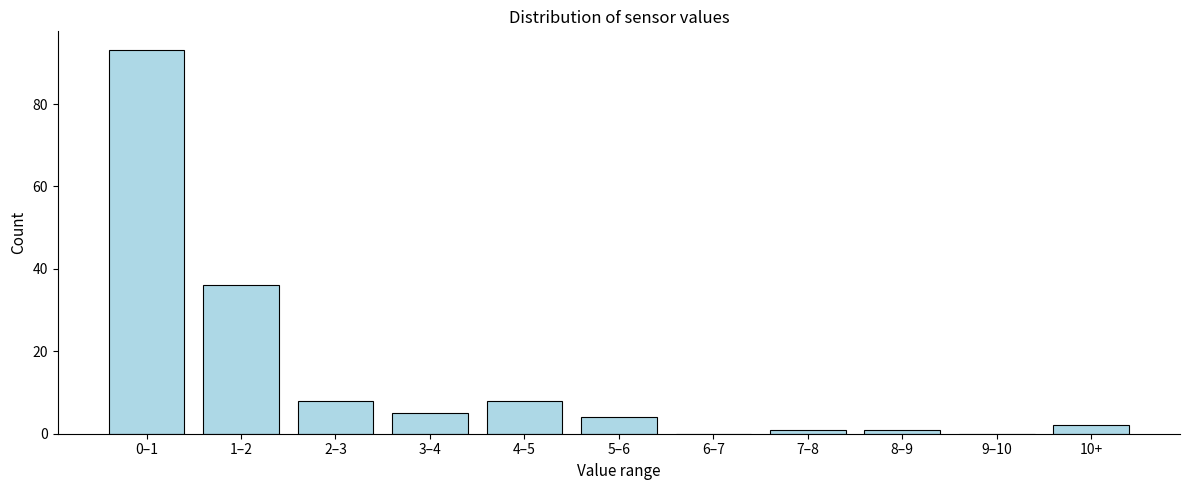

Reading left to right, list all the values displayed in this chart.

0–1=93	1–2=36	2–3=8	3–4=5	4–5=8	5–6=4	6–7=0	7–8=1	8–9=1	9–10=0	10+=2